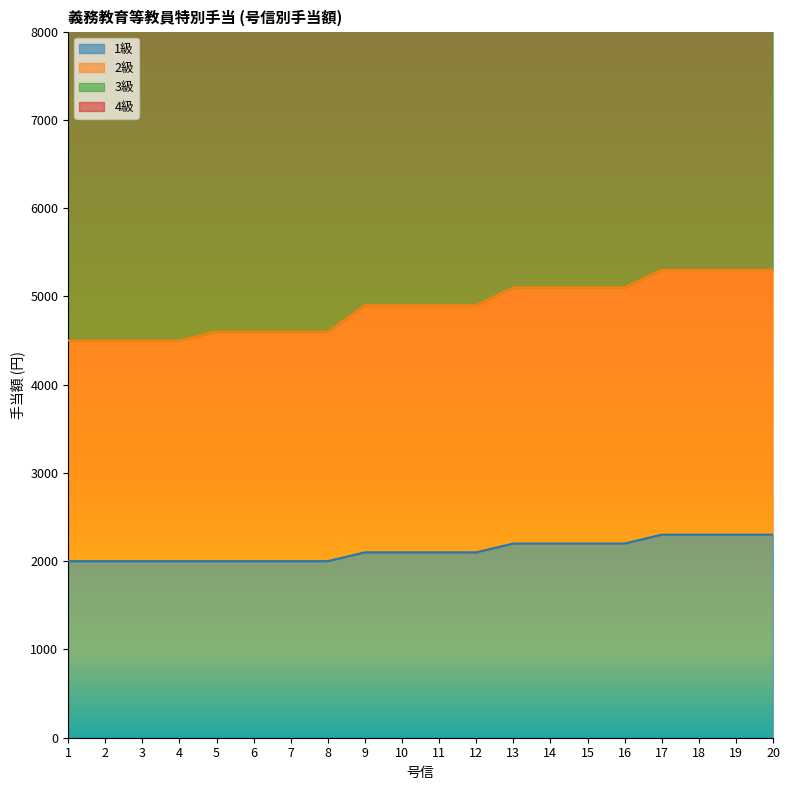

The 4級 series shows 19443 at 20. True or false?

False